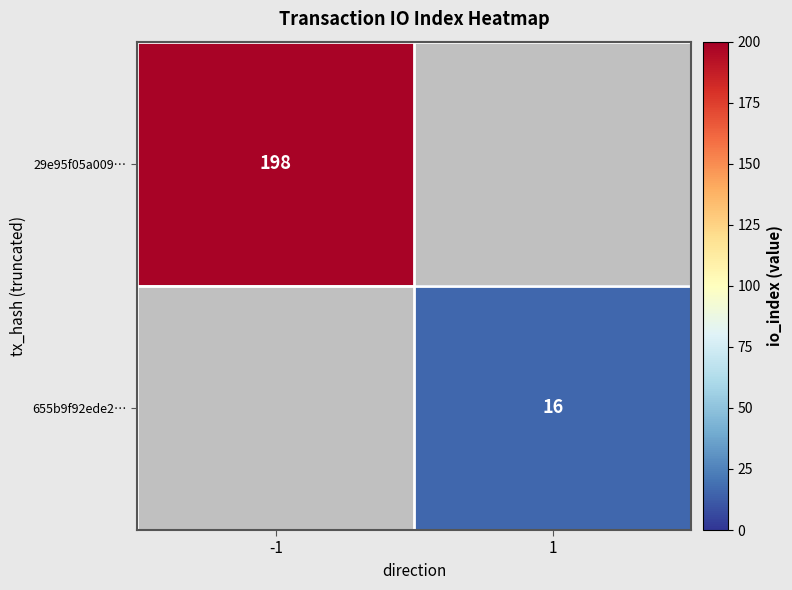

Is it true that 29e95f05a009… equals 314 at -1?

False